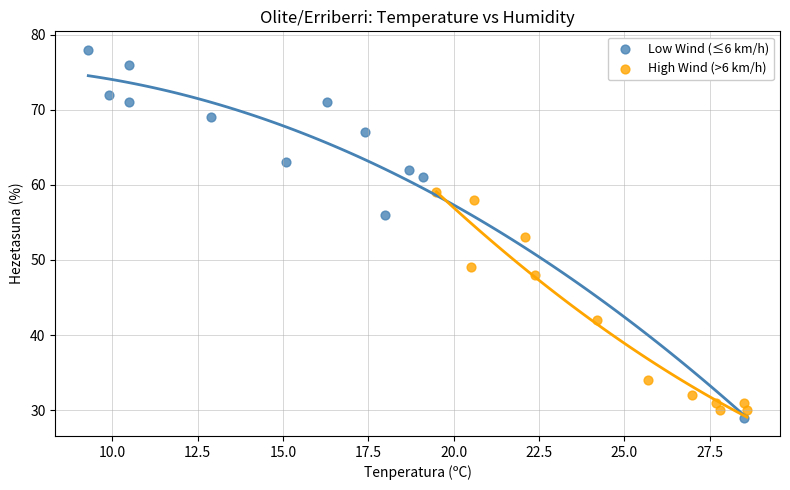

Which series reaches the maximum Y coordinate?

Low Wind (≤6 km/h)